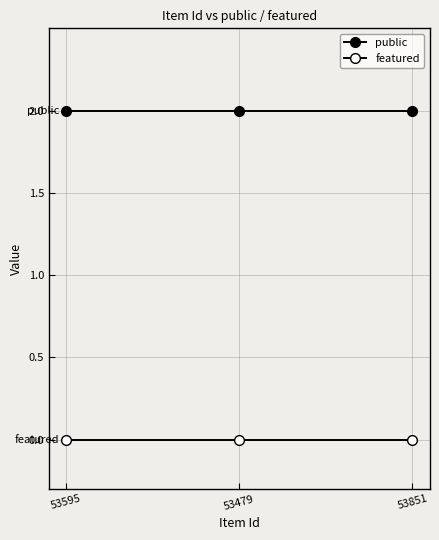

At which label does featured reach its peak?

53595